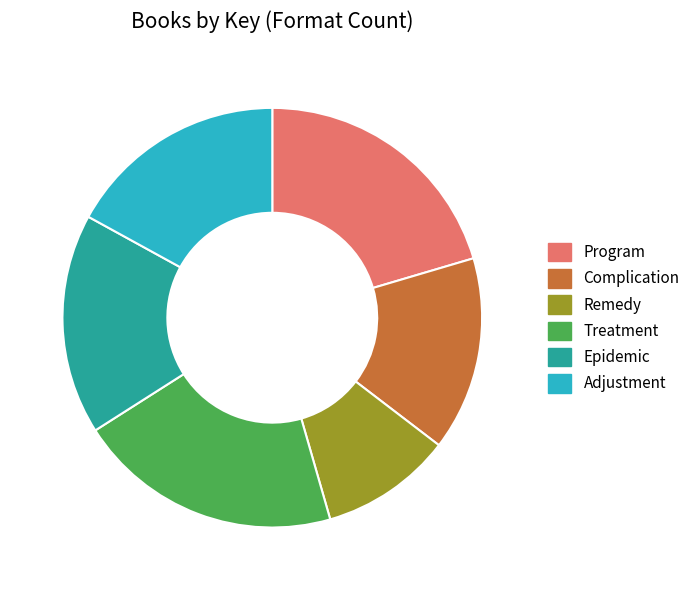

What is the smallest slice in the pie chart?

Remedy